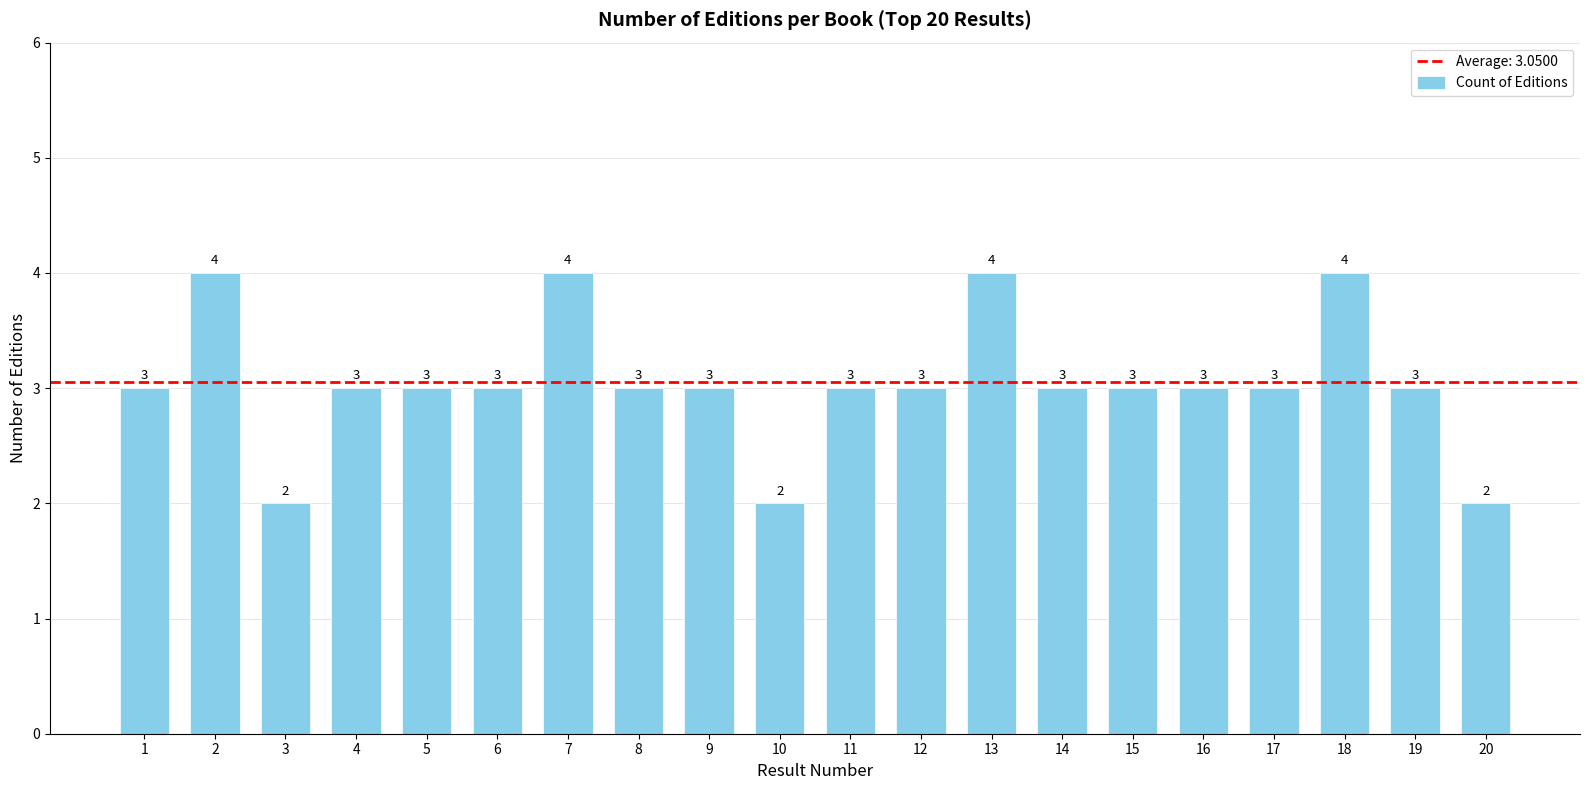

What is the greatest value displayed?

4